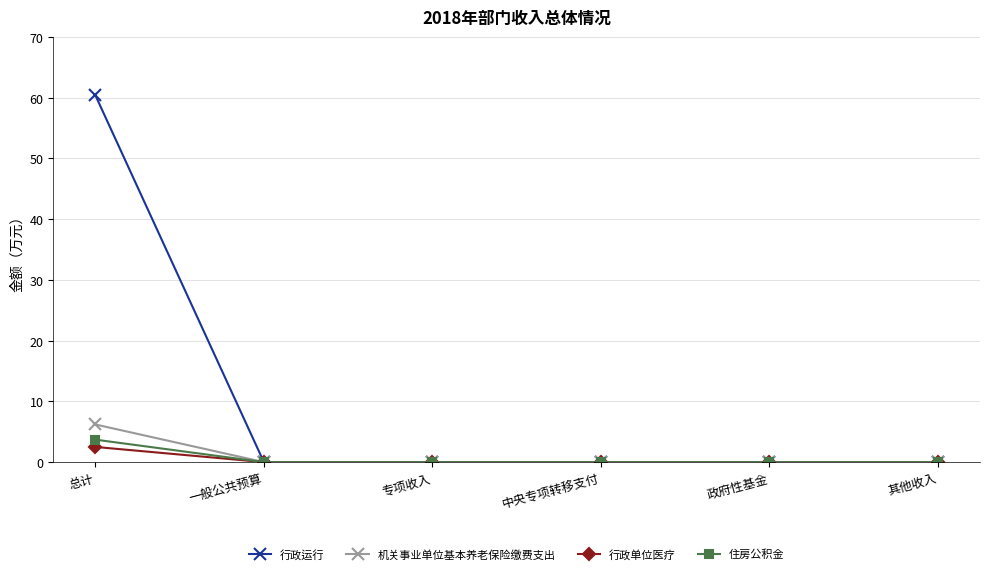

Count the number of data series in this chart.

4